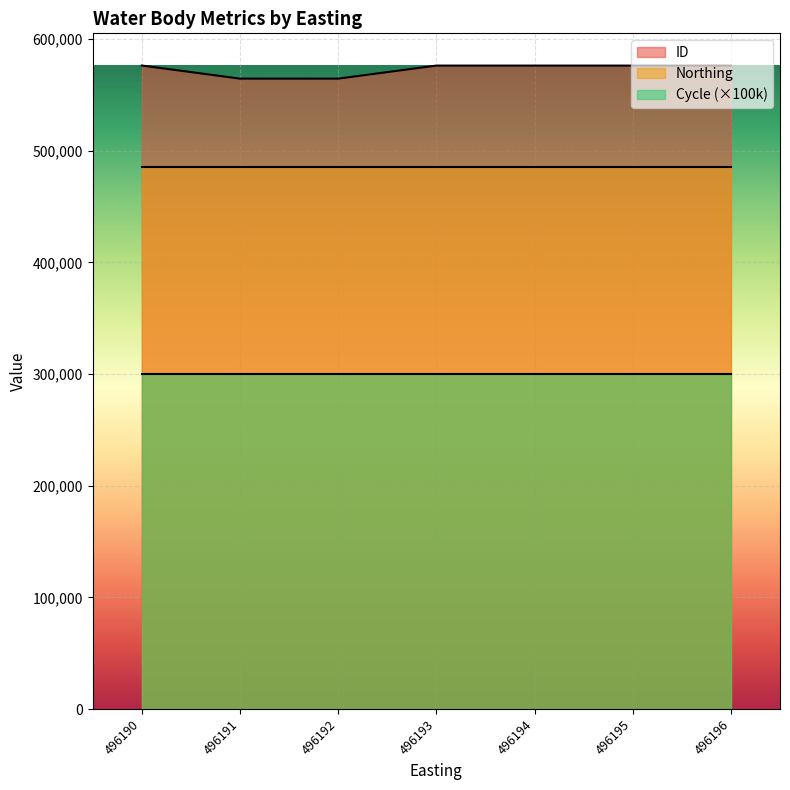

Reading left to right, extract all data points from this chart.

ID: 496190=576347	496190=564599	496190=564588	496190=576273	496190=576272	496190=576271	496190=576270
Northing: 496190=485765	496190=485765	496190=485765	496190=485765	496190=485765	496190=485765	496190=485765
Cycle: 496190=3	496190=3	496190=3	496190=3	496190=3	496190=3	496190=3